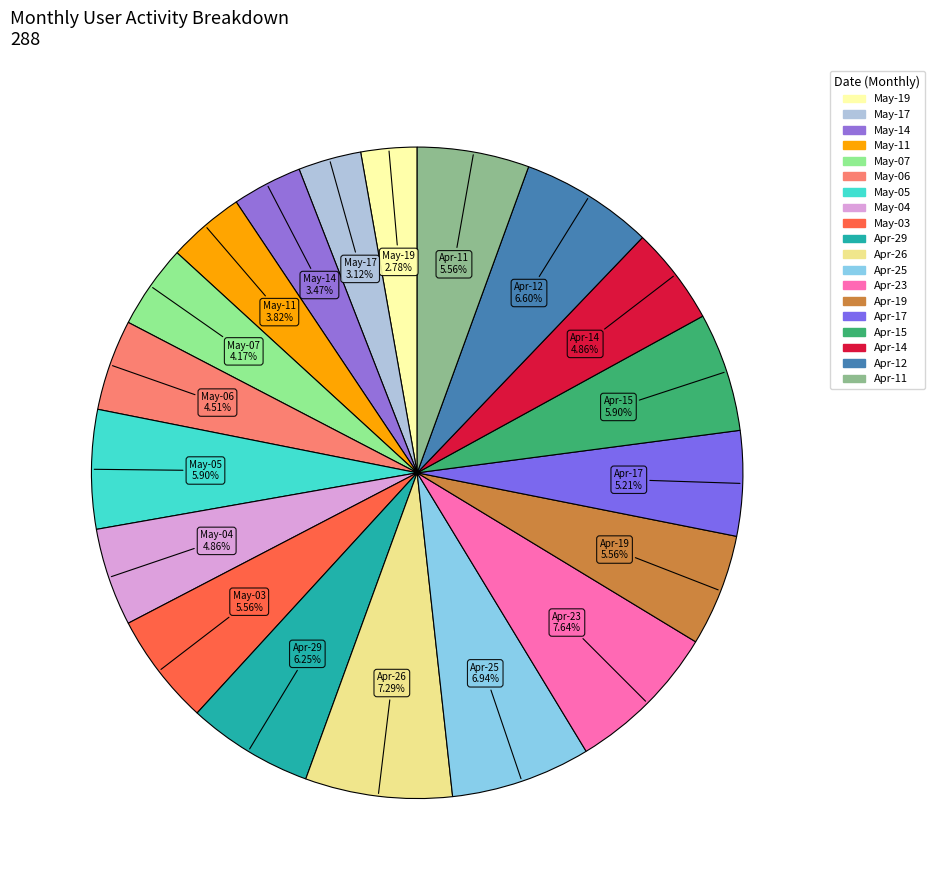

How many slices are in this pie chart?

19